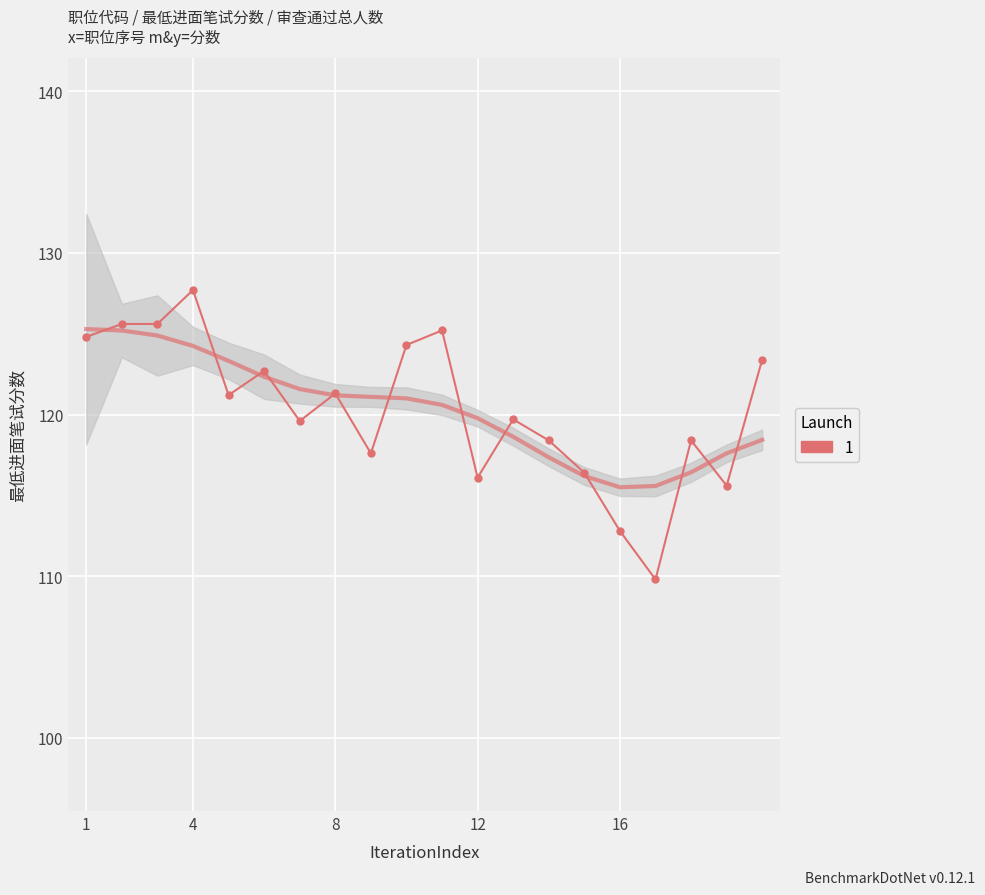

What is the minimum value shown in the chart?

109.8